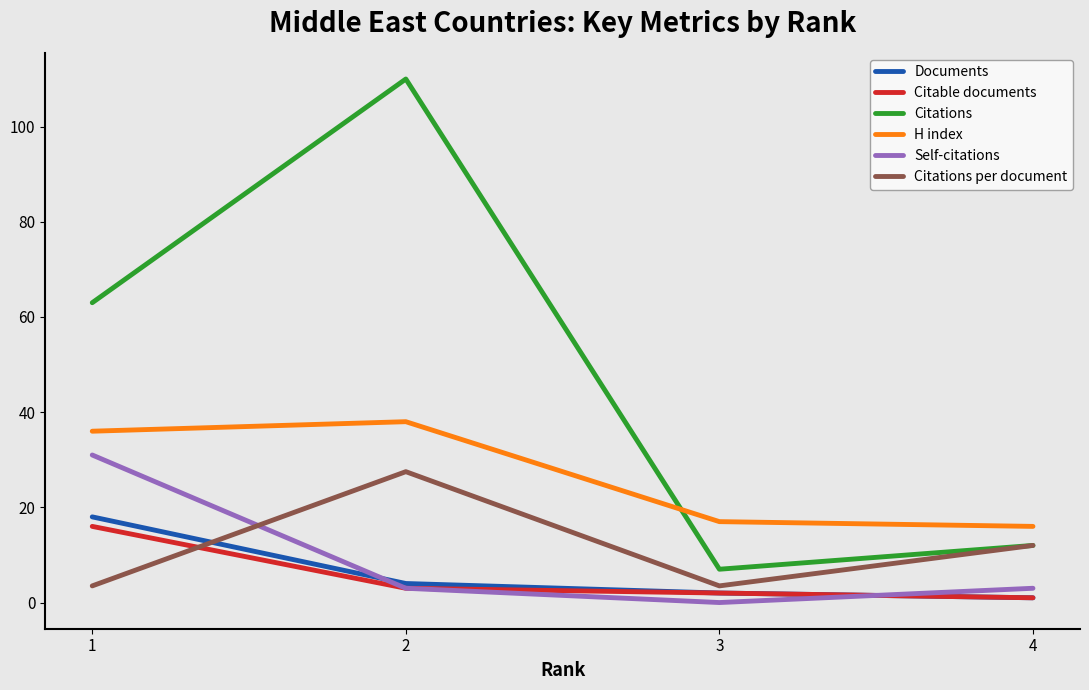

Reading left to right, transcribe all the data shown in this chart.

Documents: 1=18.0	2=4.0	3=2.0	4=1.0
Citable documents: 1=16.0	2=3.0	3=2.0	4=1.0
Citations: 1=63.0	2=110.0	3=7.0	4=12.0
H index: 1=36.0	2=38.0	3=17.0	4=16.0
Self-citations: 1=31.0	2=3.0	3=0.0	4=3.0
Citations per document: 1=3.5	2=27.5	3=3.5	4=12.0